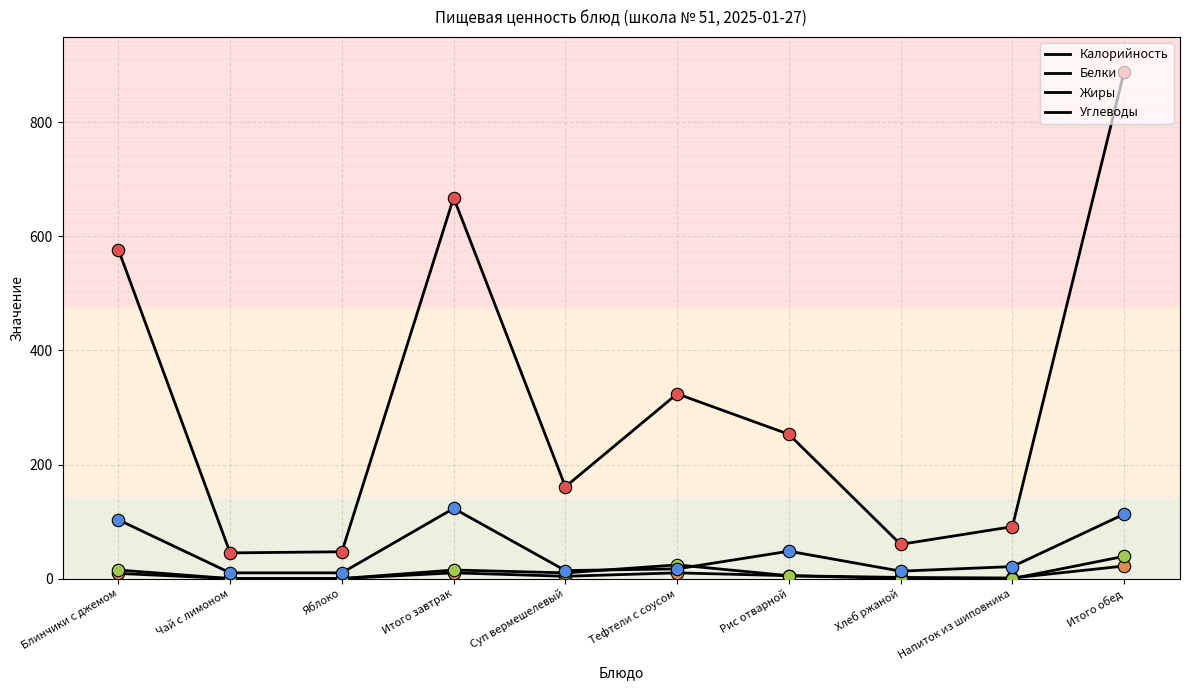

Is this an area chart (filled region under the line)?

No